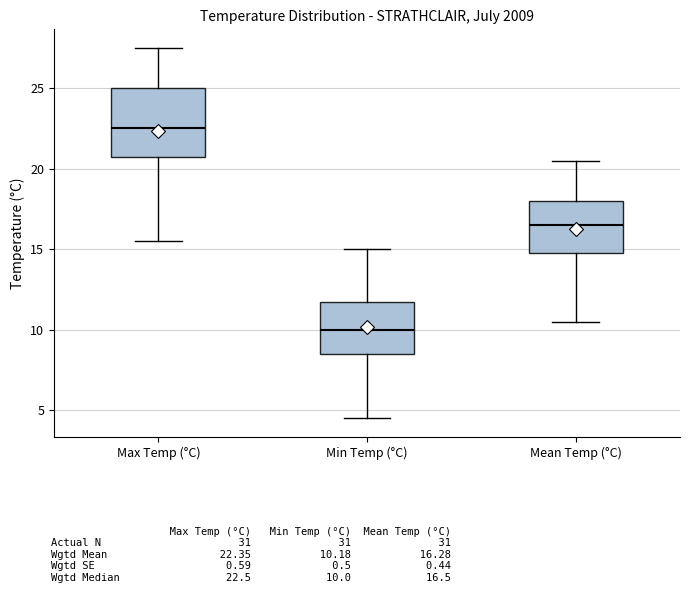

Where does the lower whisker of the box for Min Temp (°C) end on the y-axis? The values are not printed on the chart, so give them approximately, as read against the axis.

4.5